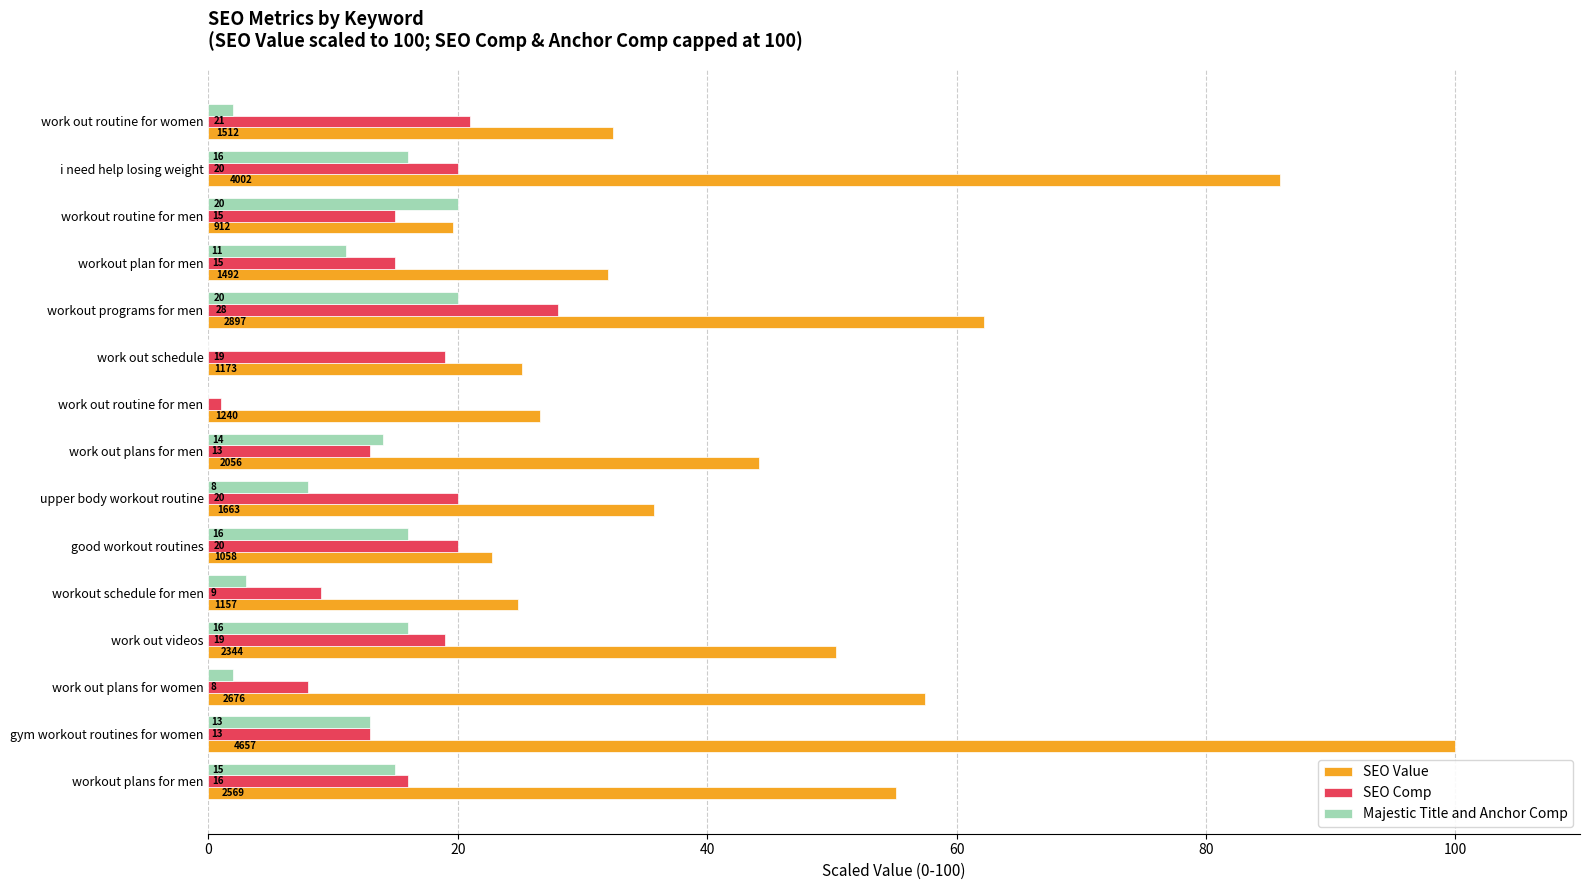

What is the maximum value shown in the chart?

100.0